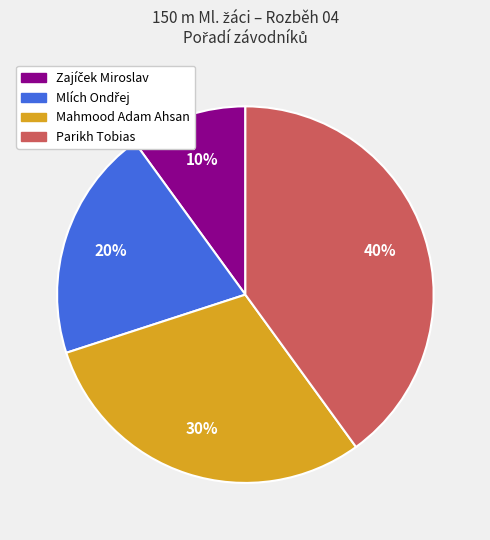

What percentage is the Mahmood Adam Ahsan slice, to the nearest percent?

30%